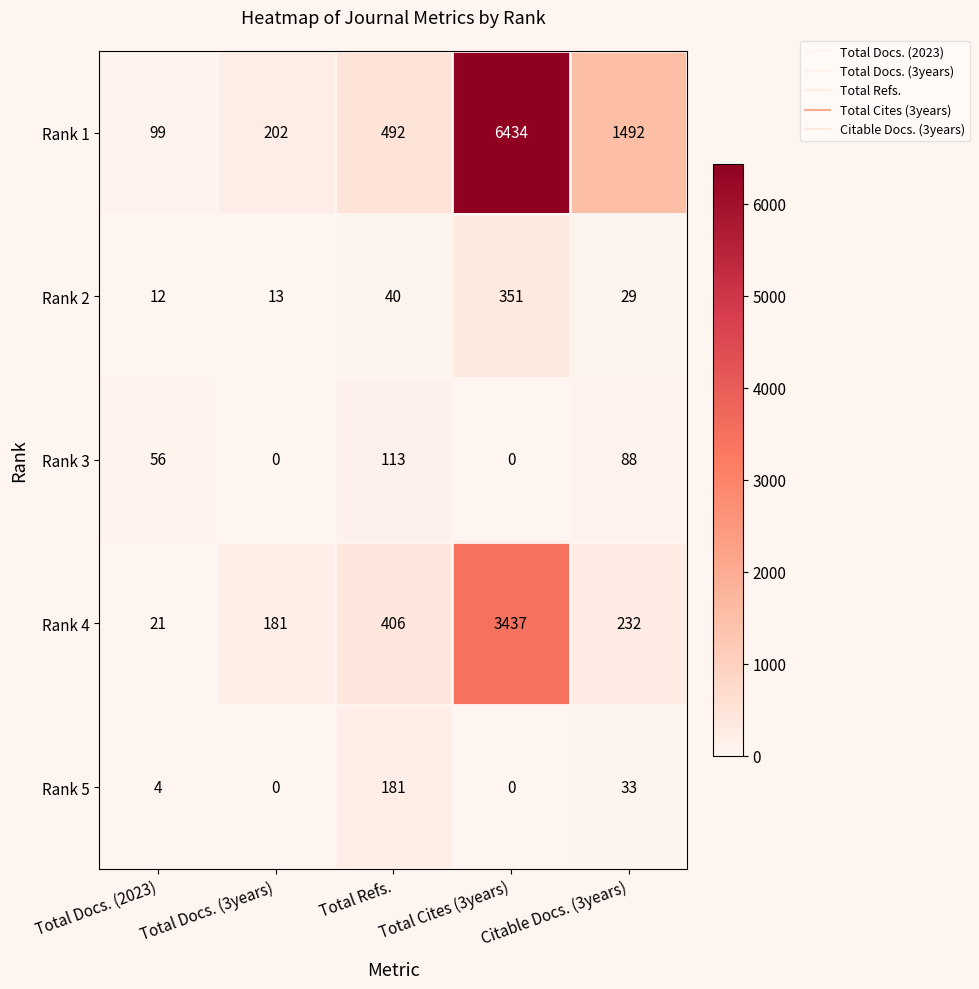

Rank the series by their maximum value, from highest to lowest.

Rank 1, Rank 4, Rank 2, Rank 5, Rank 3